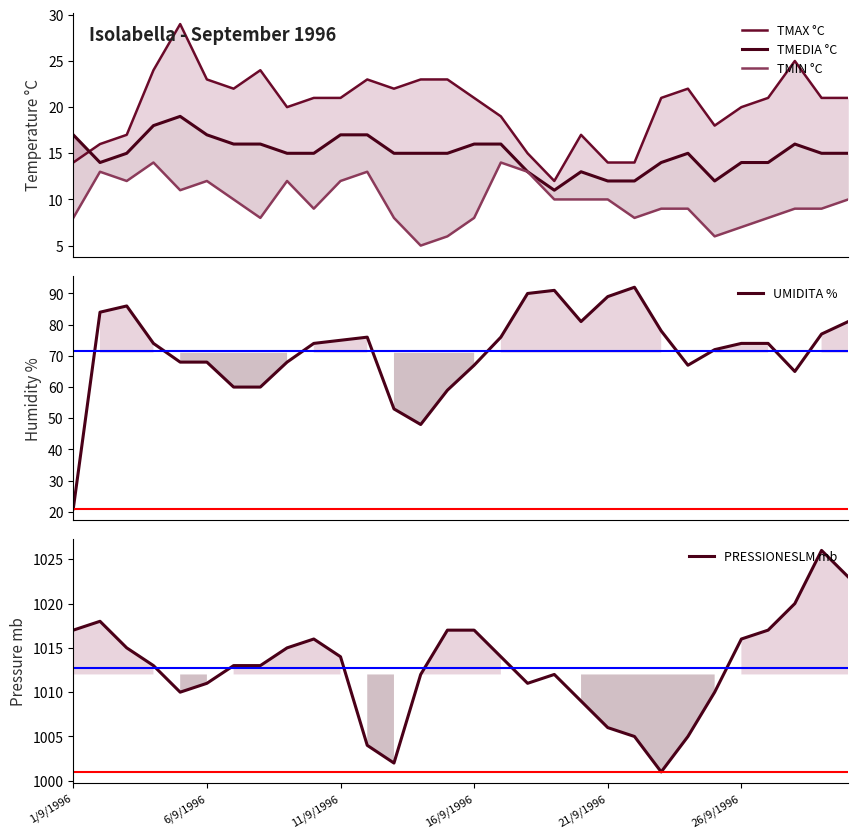

What is the smallest value displayed?

5